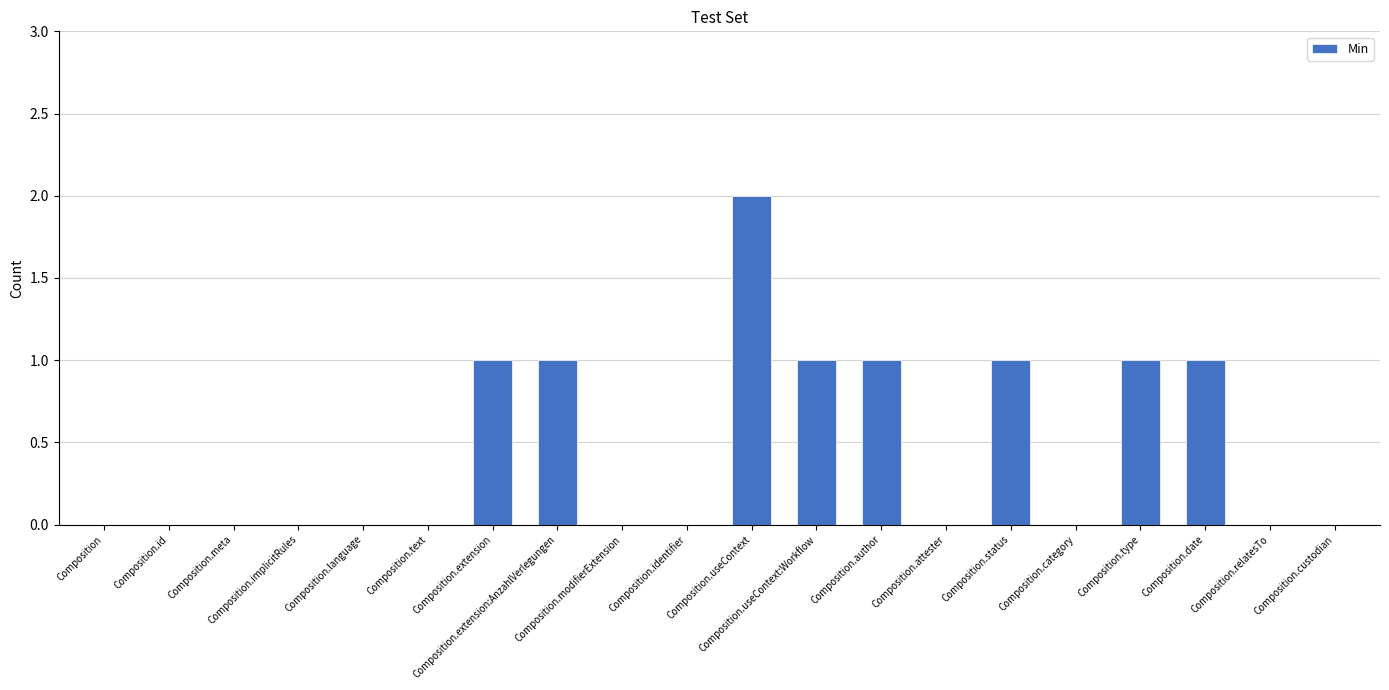

What is the sum of all values?

9